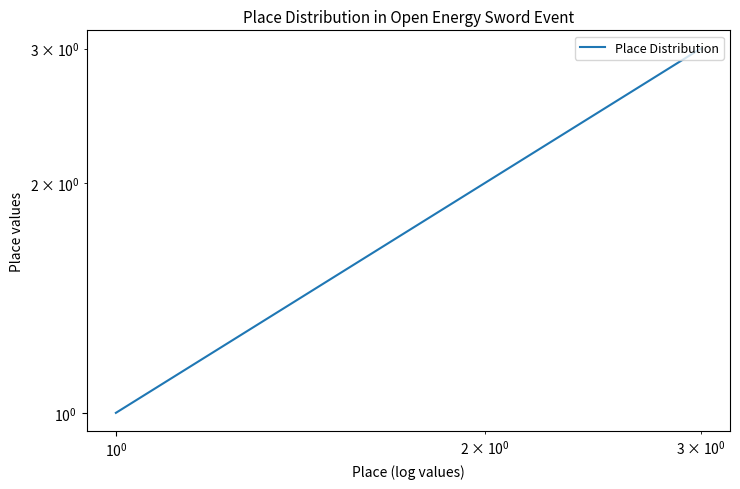

Is this an area chart (filled region under the line)?

No